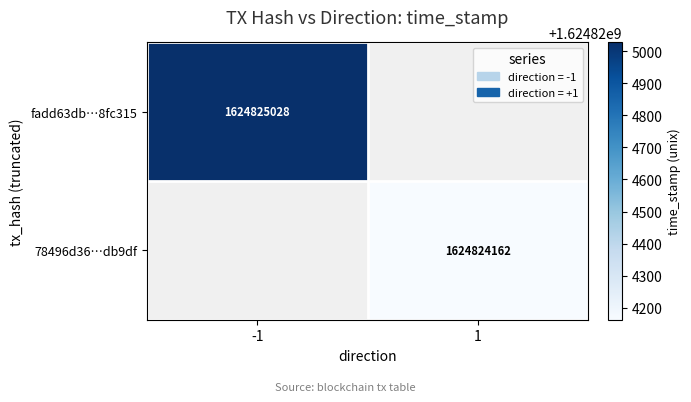

Rank the series by their maximum value, from highest to lowest.

fadd63db27b420e3eaa0664a65d77626a8fc315, 78496d369764c3b432ea38fc9696fe7b74db9df